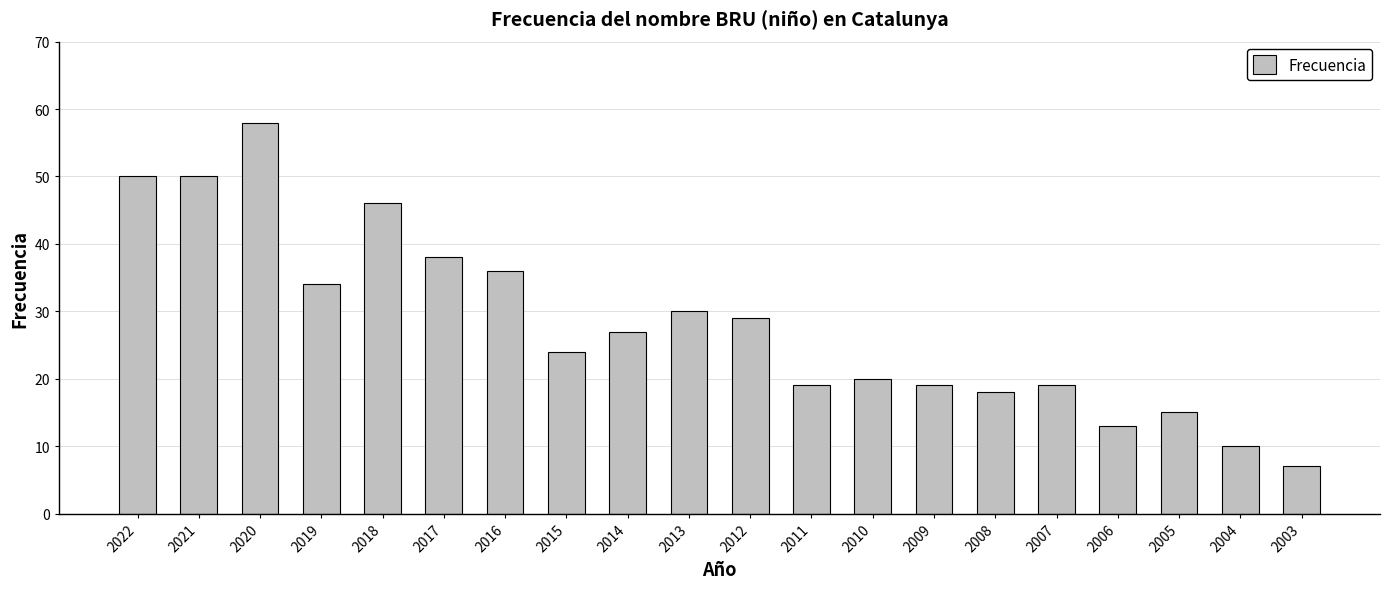

What is the approximate value at 2019, to the nearest 10?

30